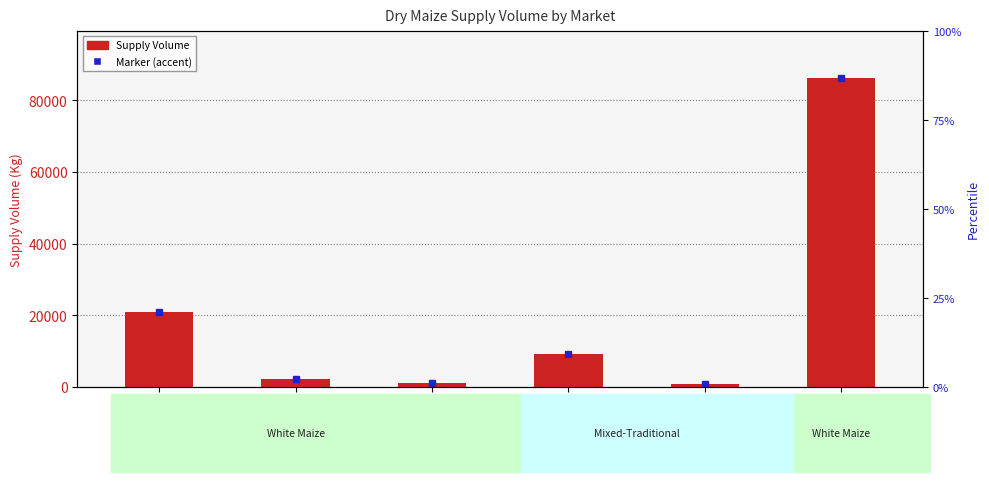

Rank the categories by value from highest to lowest.

Kapkwen, Bondo, Chuka, Nyansiongo, Molo, Bondeni